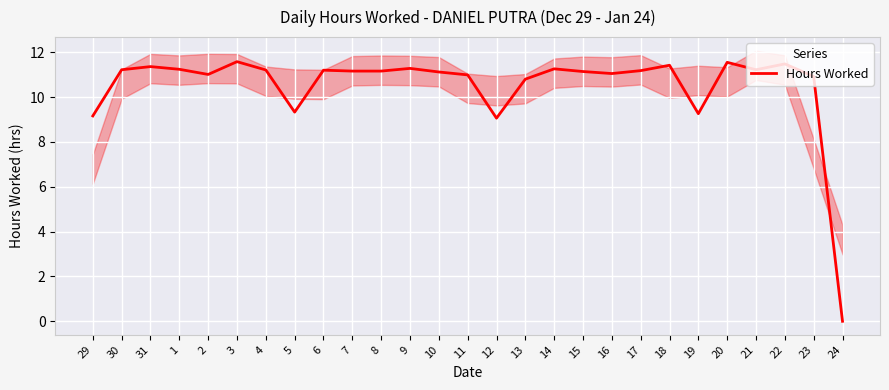

Between 4 and 8, which is larger?

4